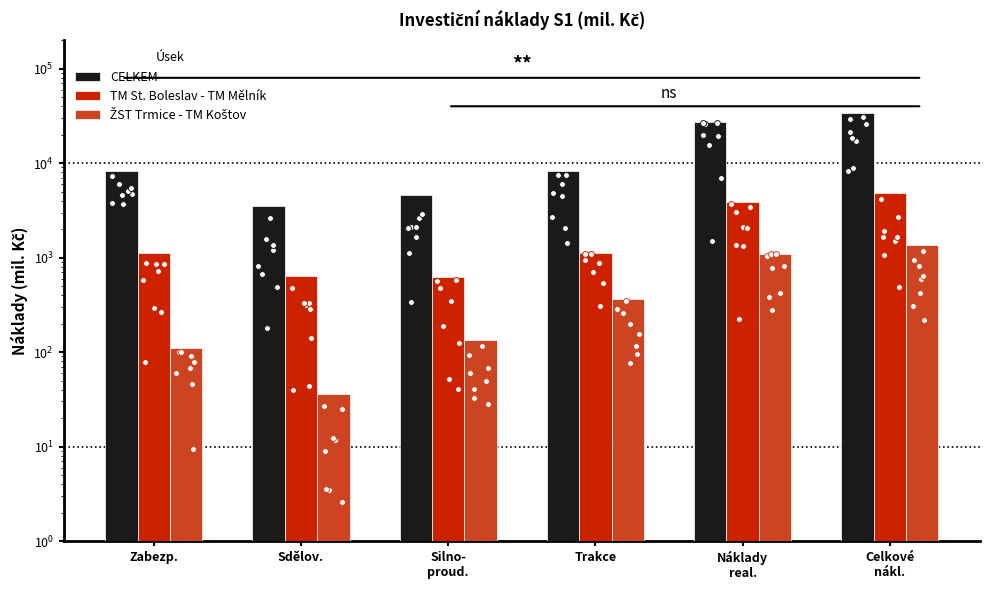

Which series has the largest total across all categories?

CELKEM